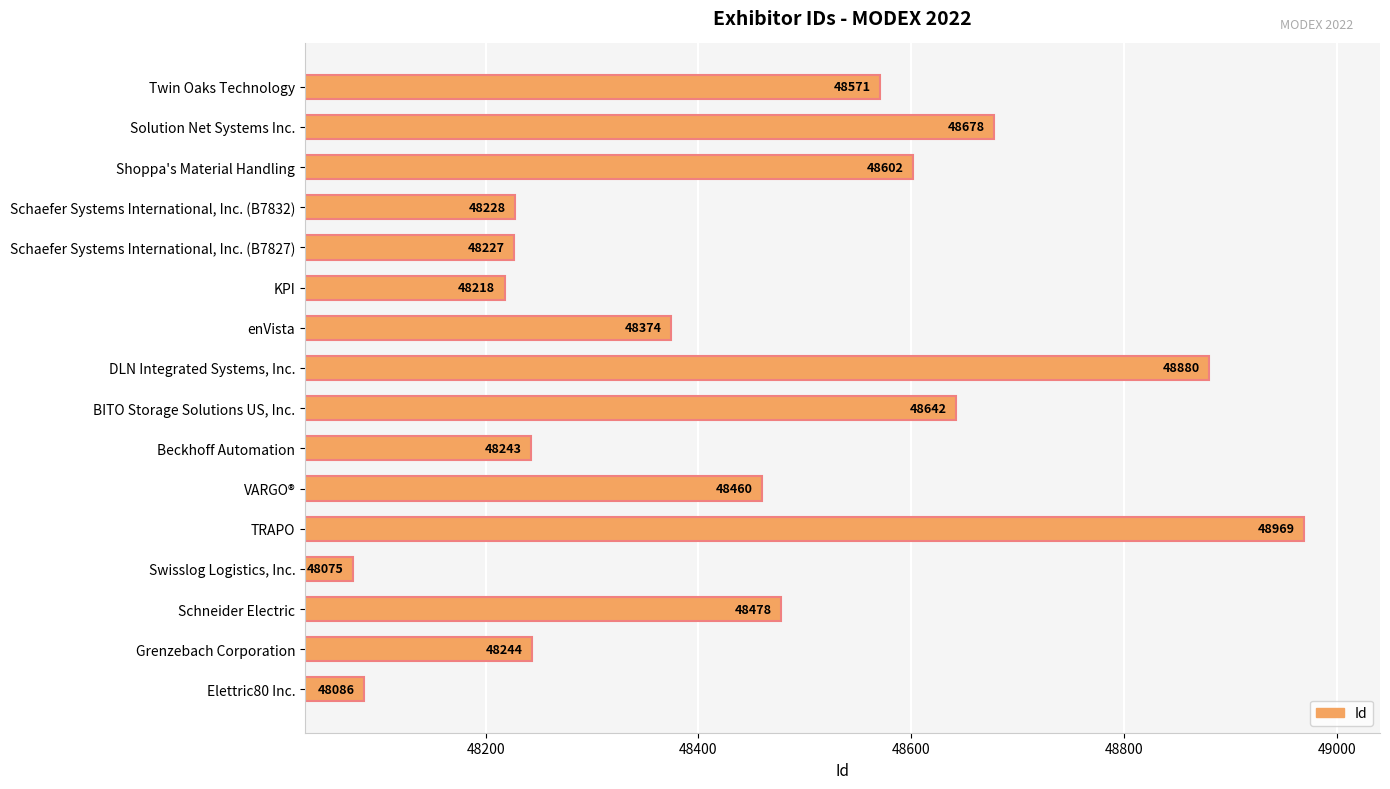

Reading top to bottom, transcribe all the data shown in this chart.

Twin Oaks Technology=48571	Solution Net Systems Inc.=48678	Shoppa's Material Handling=48602	Schaefer Systems International, Inc. (B7832)=48228	Schaefer Systems International, Inc. (B7827)=48227	KPI=48218	enVista=48374	DLN Integrated Systems, Inc.=48880	BITO Storage Solutions US, Inc.=48642	Beckhoff Automation=48243	VARGO®=48460	TRAPO=48969	Swisslog Logistics, Inc.=48075	Schneider Electric=48478	Grenzebach Corporation=48244	Elettric80 Inc.=48086